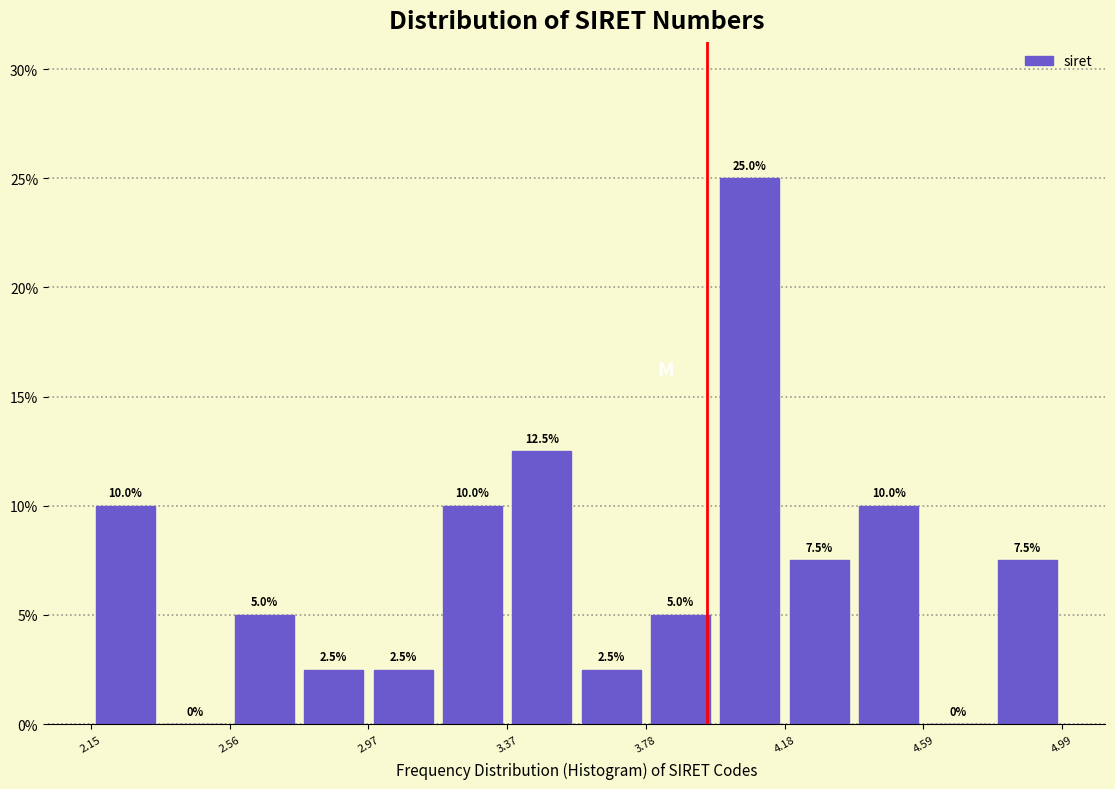

Reading left to right, list every bar in this chart as the range it spans on the x-axis followed by its height. The bar edges are not printed on the chart, so give them approximately, as read against the axis.

2.15 to 2.35: 10.0
2.35 to 2.55: 0.0
2.55 to 2.75: 5.0
2.75 to 2.95: 2.5
2.95 to 3.15: 2.5
3.15 to 3.35: 10.0
3.35 to 3.55: 12.5
3.55 to 3.80: 2.5
3.80 to 4.00: 5.0
4.00 to 4.20: 25.0
4.20 to 4.40: 7.5
4.40 to 4.60: 10.0
4.60 to 4.80: 0.0
4.80 to 5.00: 7.5